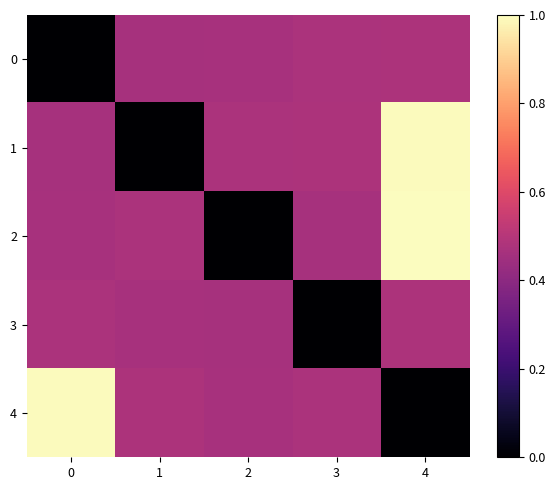

Reading right to left, transcribe all the data shown in this chart.

0: 4=0.5	3=0.5	2=0.5	1=0.5	0=0.0
1: 4=1.0	3=0.5	2=0.5	1=0.0	0=0.5
2: 4=1.0	3=0.5	2=0.0	1=0.5	0=0.5
3: 4=0.5	3=0.0	2=0.5	1=0.5	0=0.5
4: 4=0.0	3=0.5	2=0.5	1=0.5	0=1.0